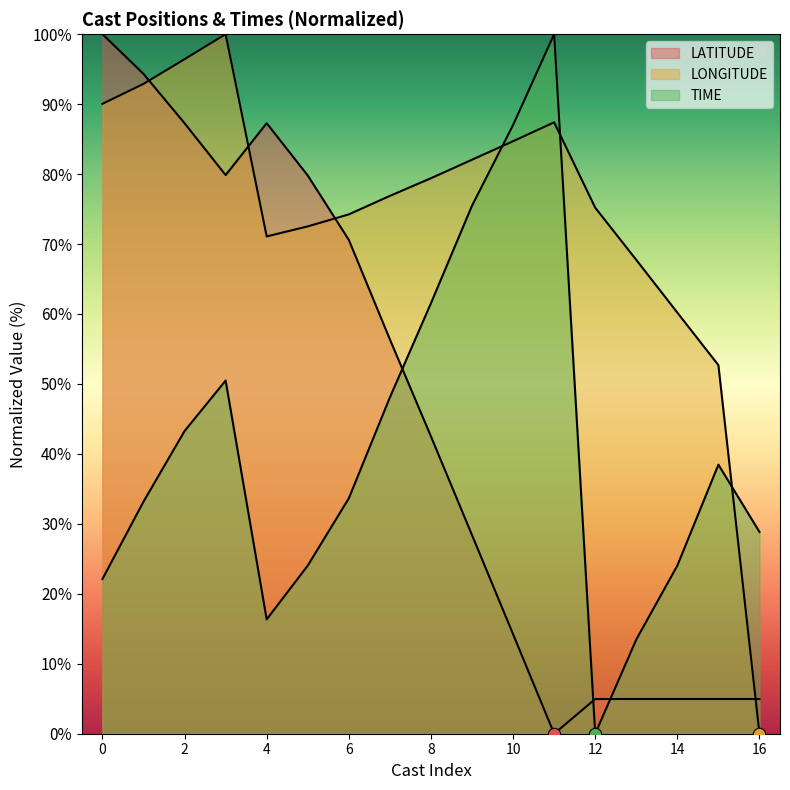

Which series contains the highest Y value?

LATITUDE